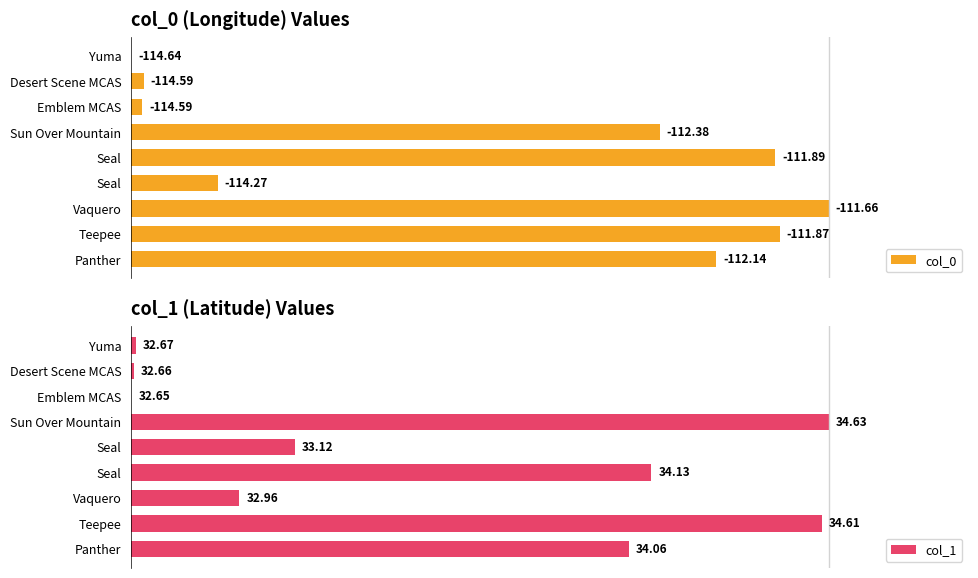

Are the bars grouped side by side (vs. stacked)?

Yes